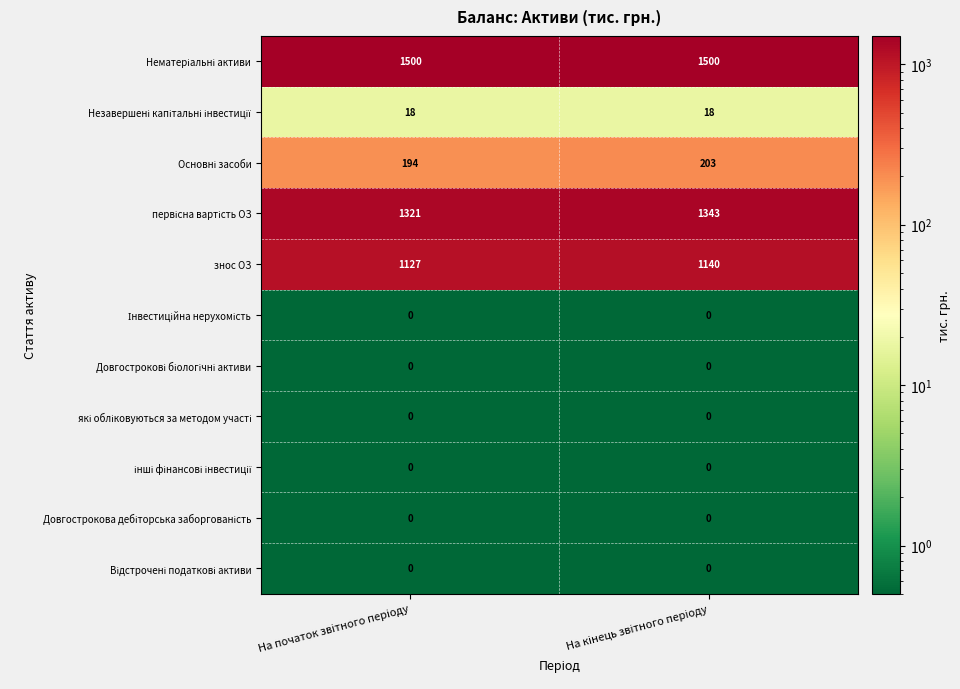

Between На початок звітного періоду and На кінець звітного періоду, which series saw the biggest shift?

первісна вартість ОЗ